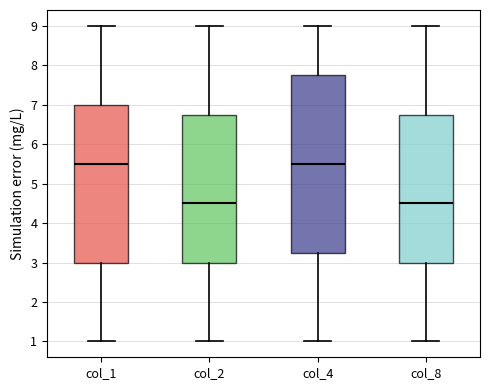

Comparing the boxes themselves (not the whiskers), which one is the tallest?

col_4